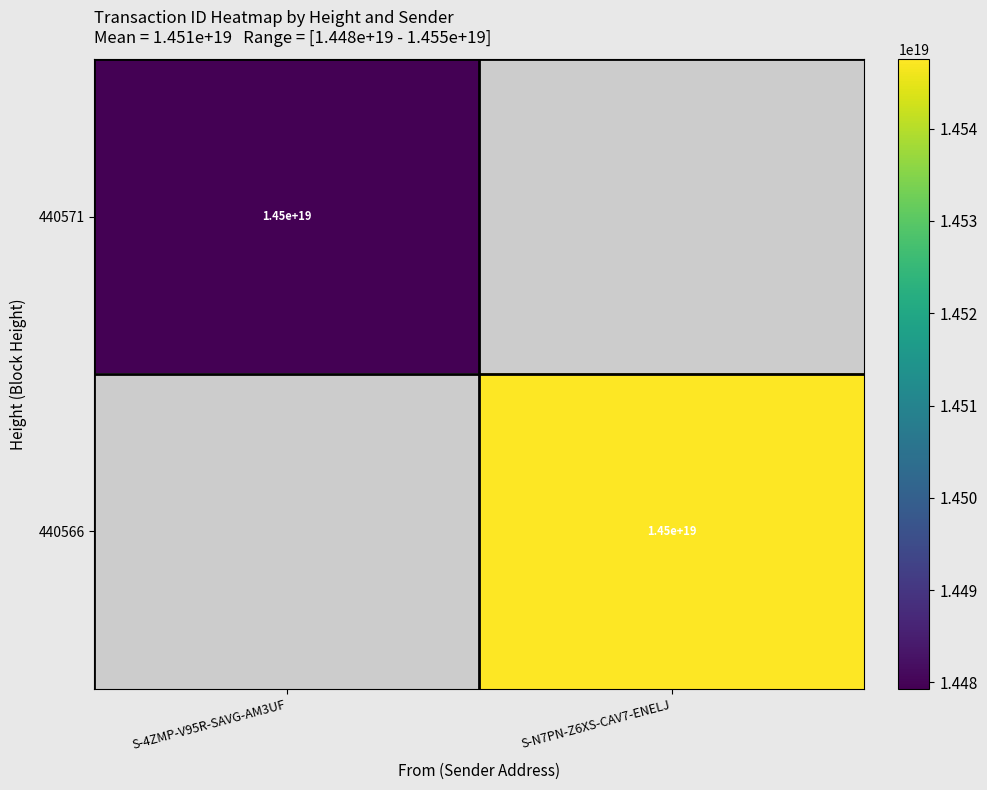

Is it true that 440566 equals 14500000000000000000 at S-N7PN-Z6XS-CAV7-ENELJ?

True